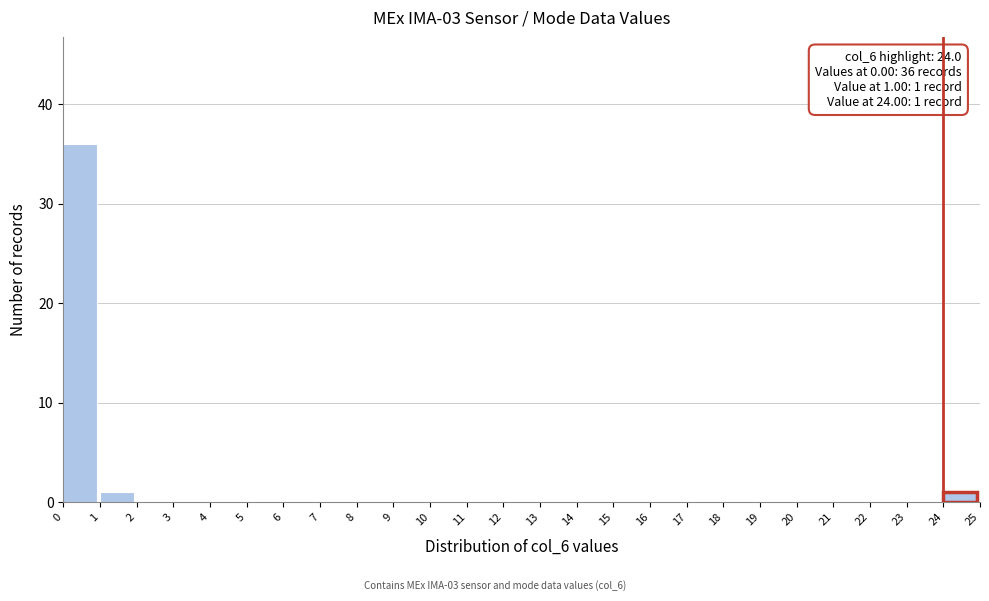

Which range on the x-axis has the tallest bar?

0 to 1